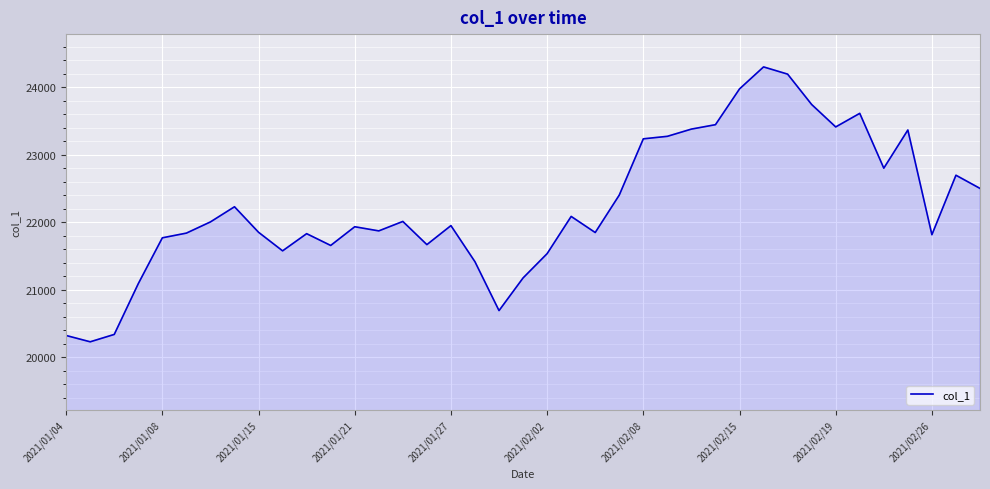

What is the difference between the maximum and minimum values?

4072.6